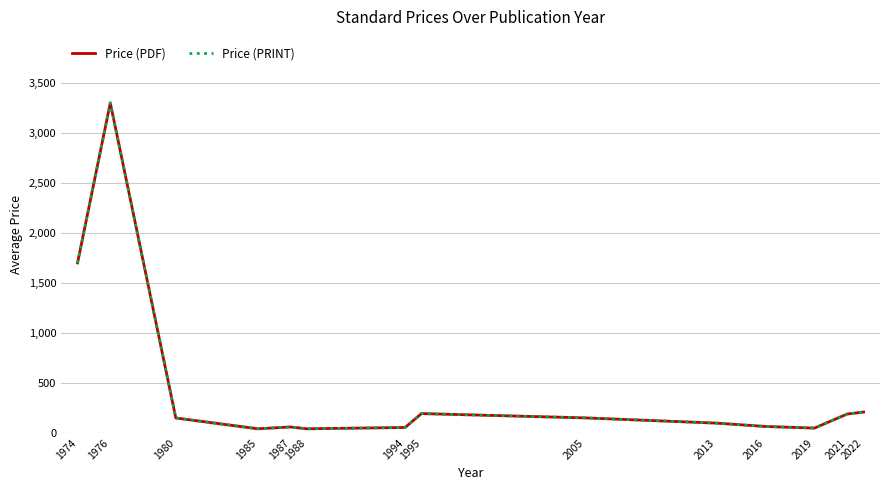

At which category does Price (PDF) reach its first local valley?

1985